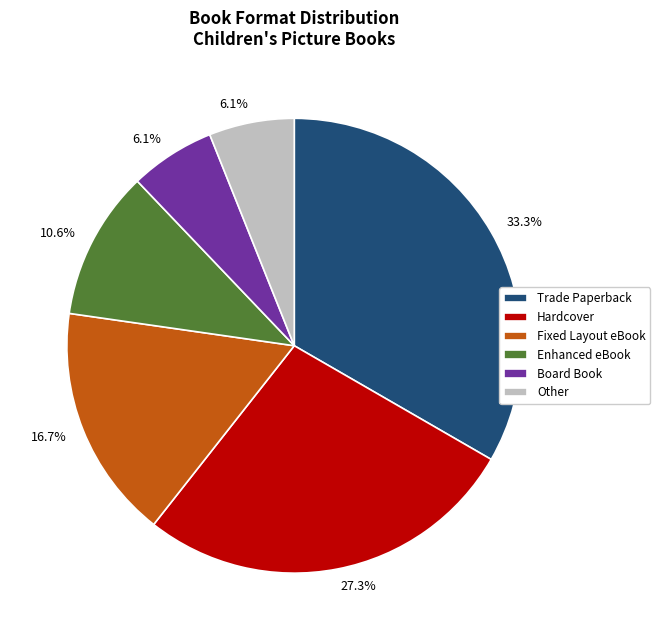

Is it true that Enhanced eBook is 11% of the pie?

True